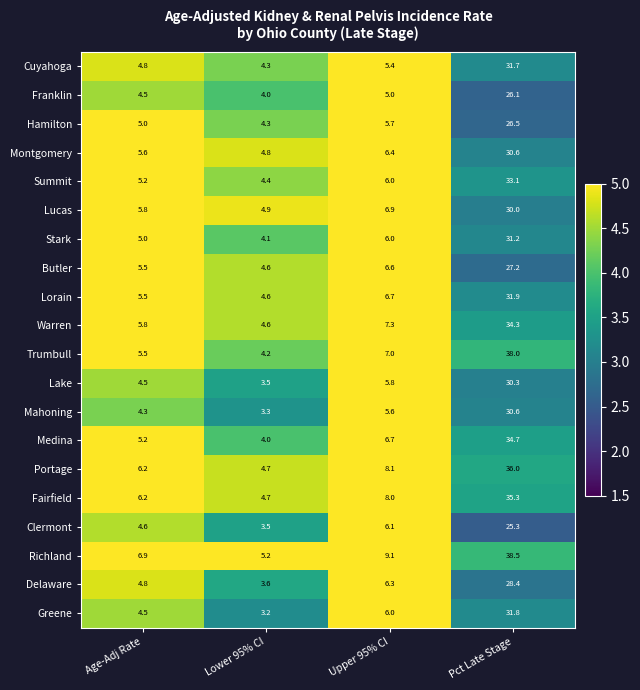

True or false: Mahoning has a value of 5.6 at Upper 95% CI.

True